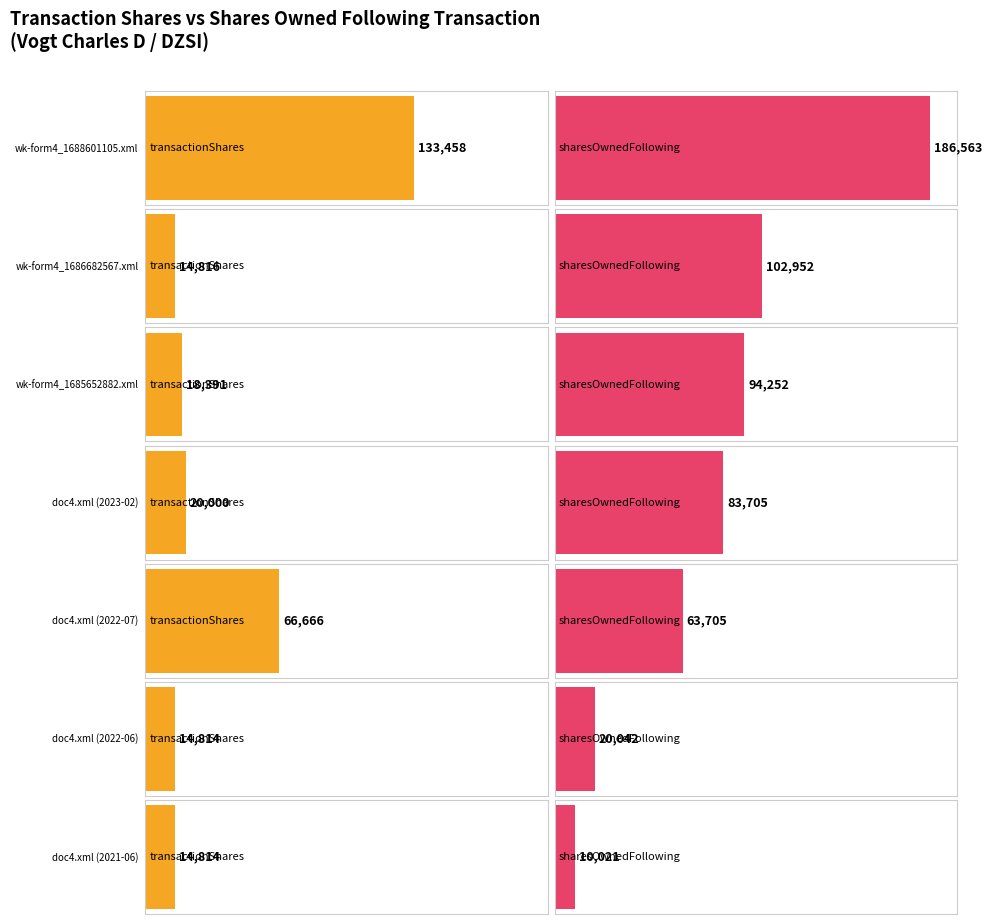

List the series in order of their peak value, highest first.

sharesOwnedFollowingTransaction, transactionShares